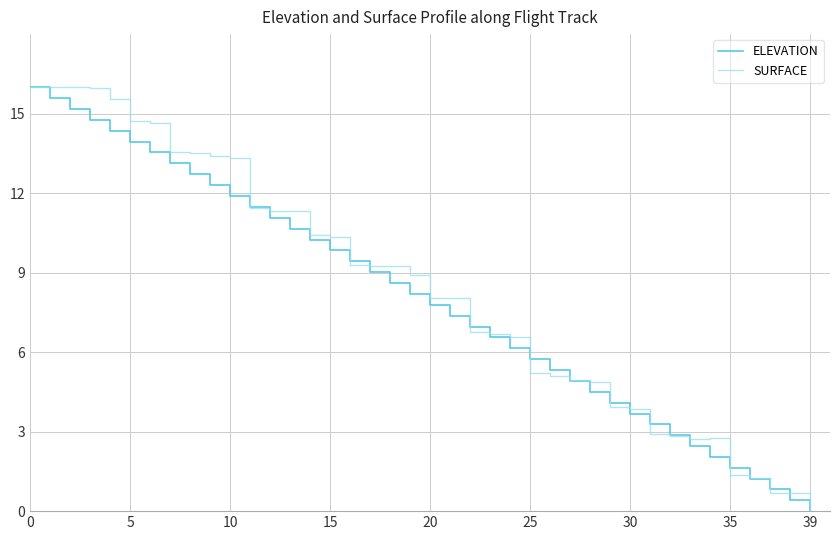

What is the highest value of the SURFACE series?

16.0